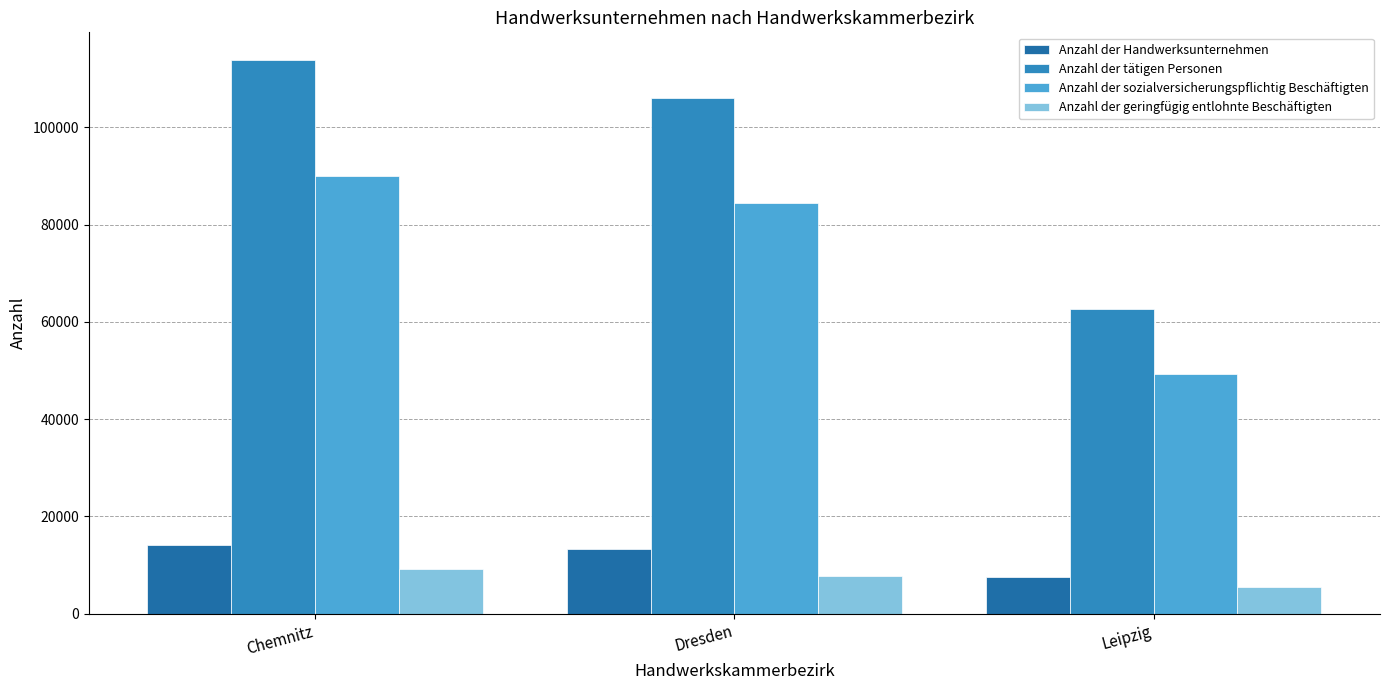

Reading right to left, list all the values displayed in this chart.

Anzahl der Handwerksunternehmen: 7591	13401	14139
Anzahl der tätigen Personen: 62646	106019	113857
Anzahl der sozialversicherungspflichtig Beschäftigten: 49284	84430	90080
Anzahl der geringfügig entlohnte Beschäftigten: 5525	7756	9121